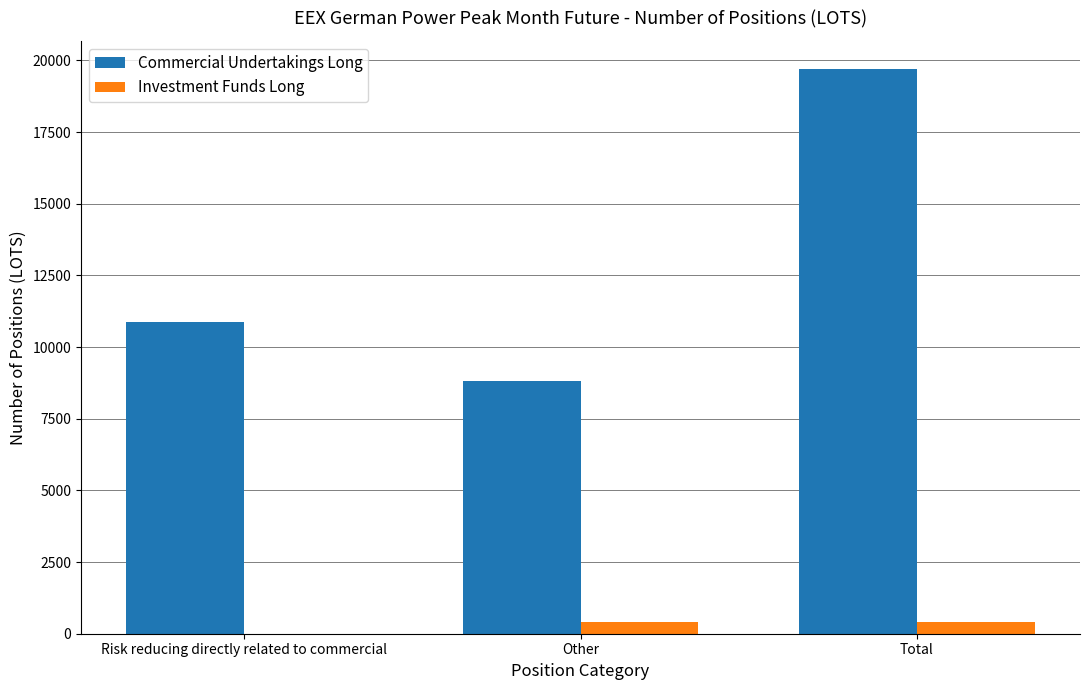

Are the bars horizontal?

No